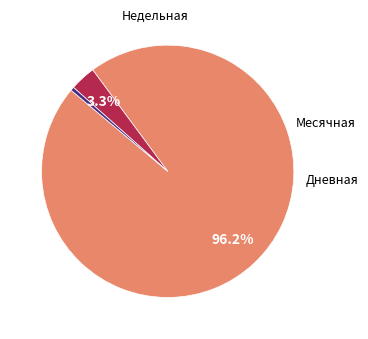

Is there any slice that represents more than half of the pie?

Yes